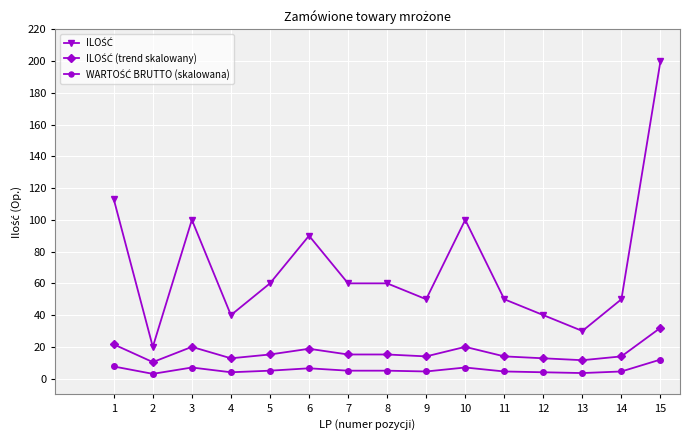

At which category is the sum across all series the highest?

15